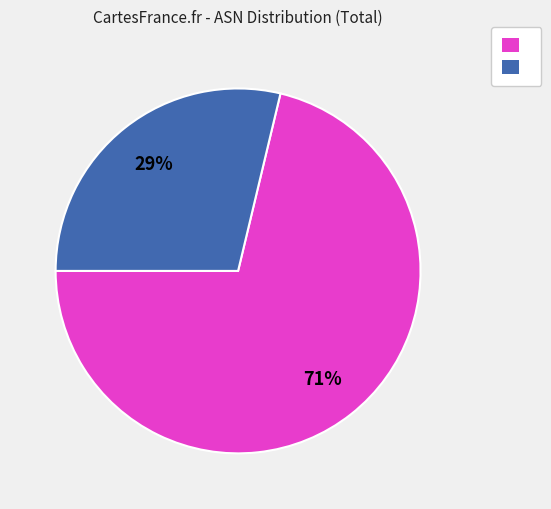

Is there any slice that represents more than half of the pie?

Yes